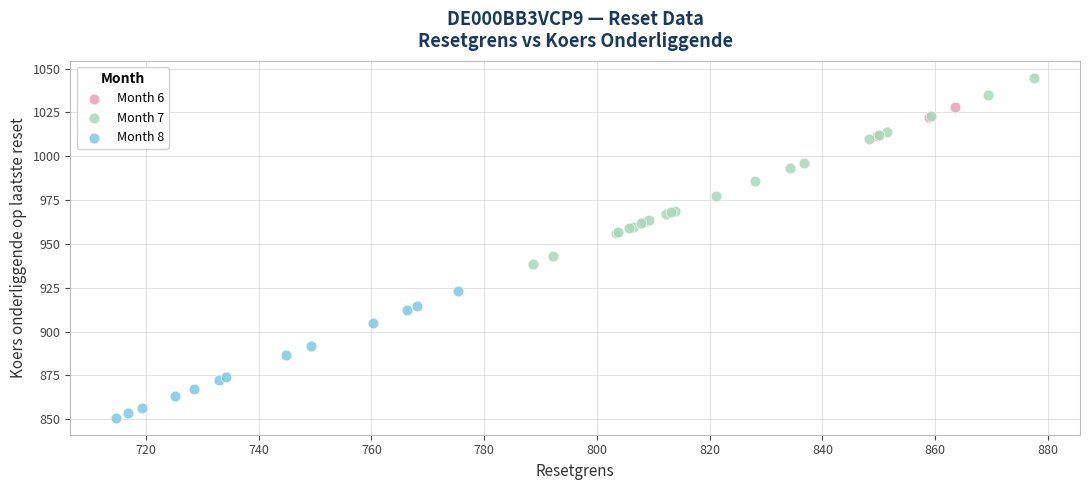

Which series reaches the minimum Y coordinate?

Month 8